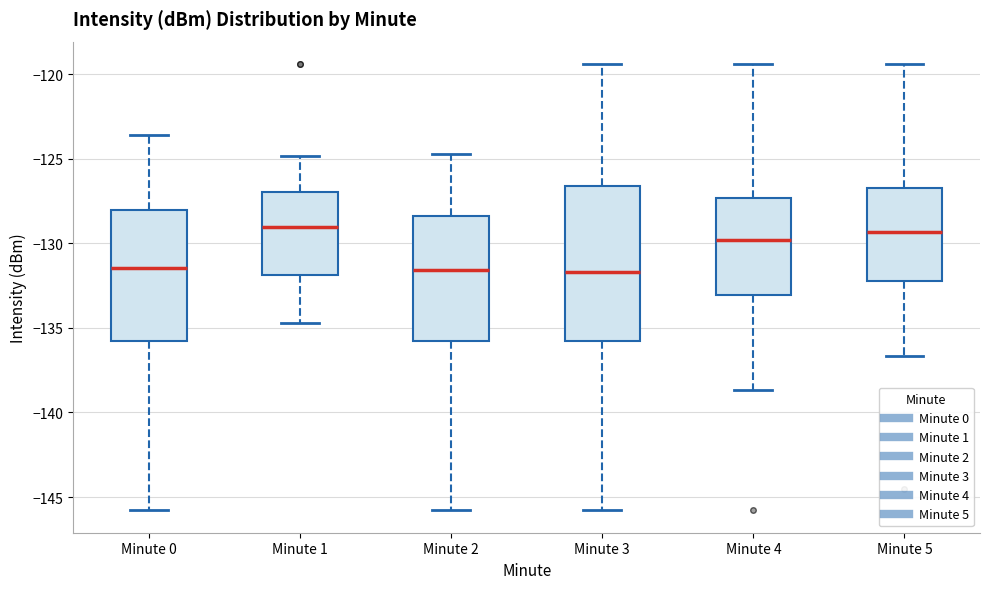

Where does the lower whisker of the box for Minute 5 end on the y-axis? The values are not printed on the chart, so give them approximately, as read against the axis.

-136.5